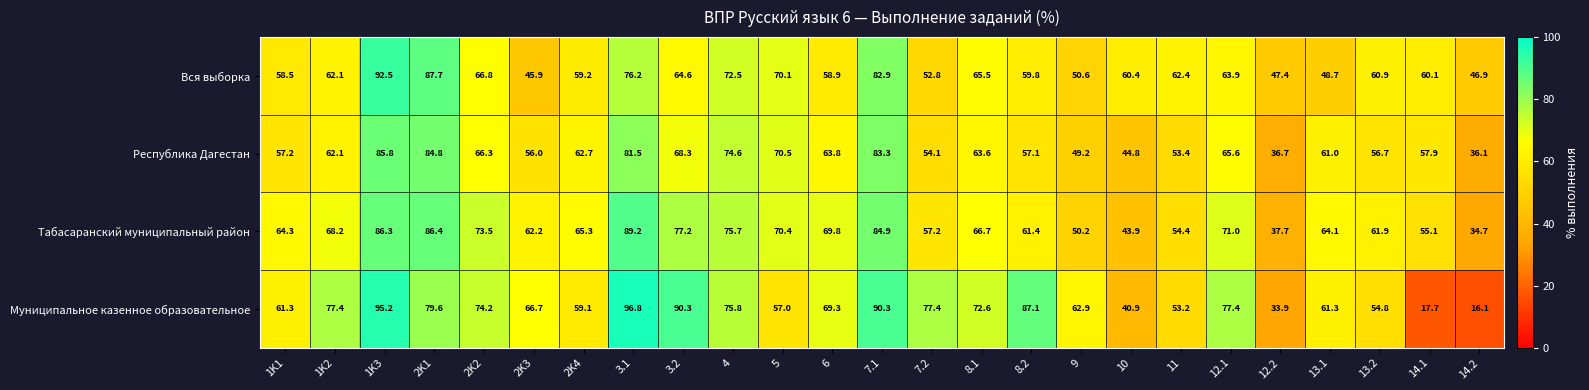

What is the average value of the Муниципальное казенное образовательное series?

65.9